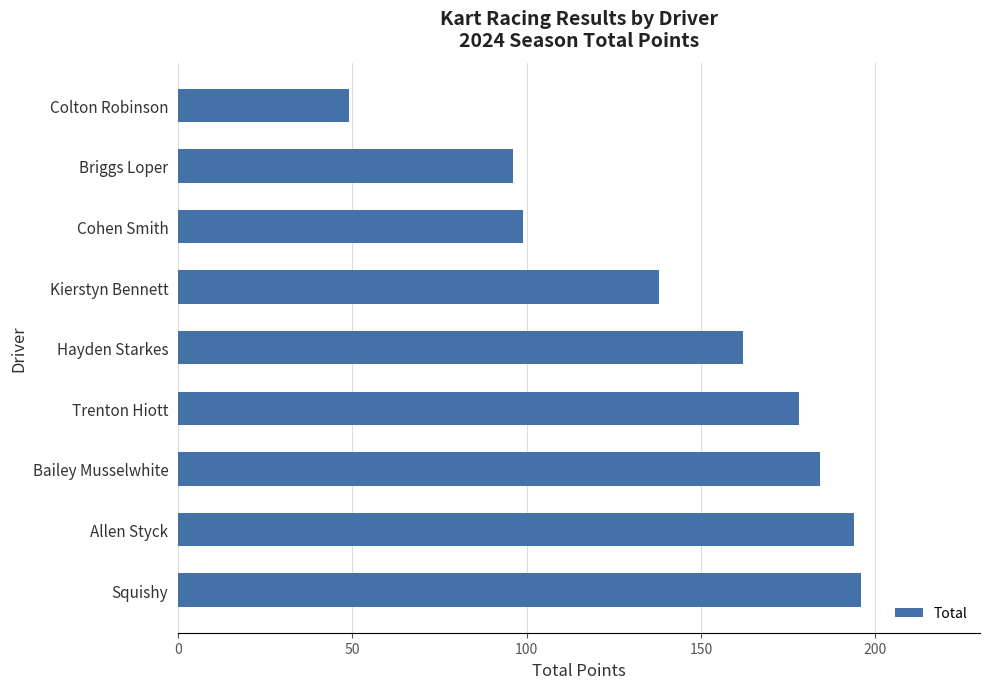

Which has a higher value, Bailey Musselwhite or Hayden Starkes?

Bailey Musselwhite